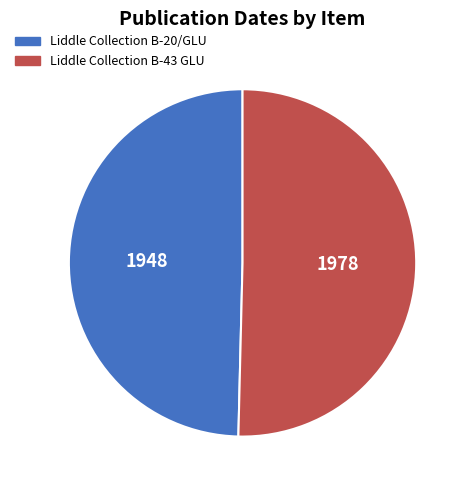

Do Liddle Collection B-43 GLU and Liddle Collection B-20/GLU together represent more than half of the pie?

Yes